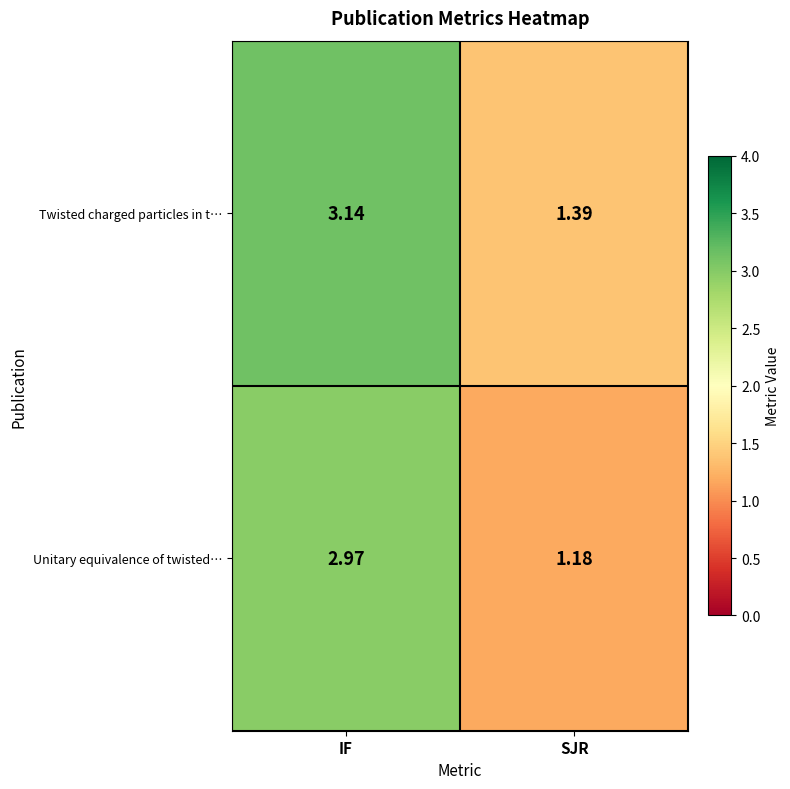

What is the spread (max minus min) of values at SJR?

0.2